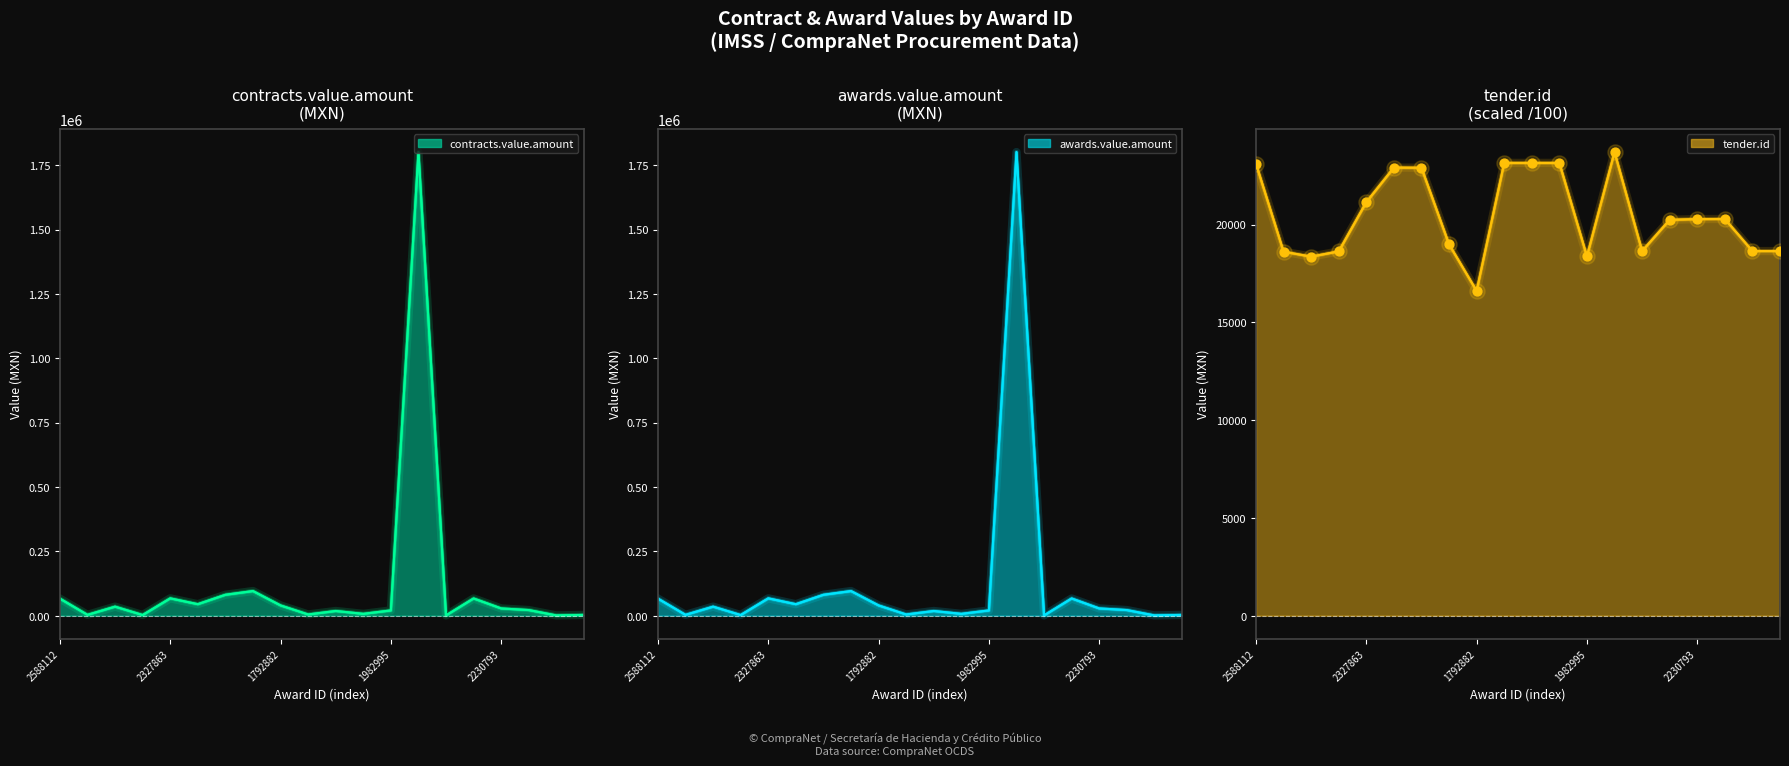

What is the total value across all series at 2548742?

112361.0